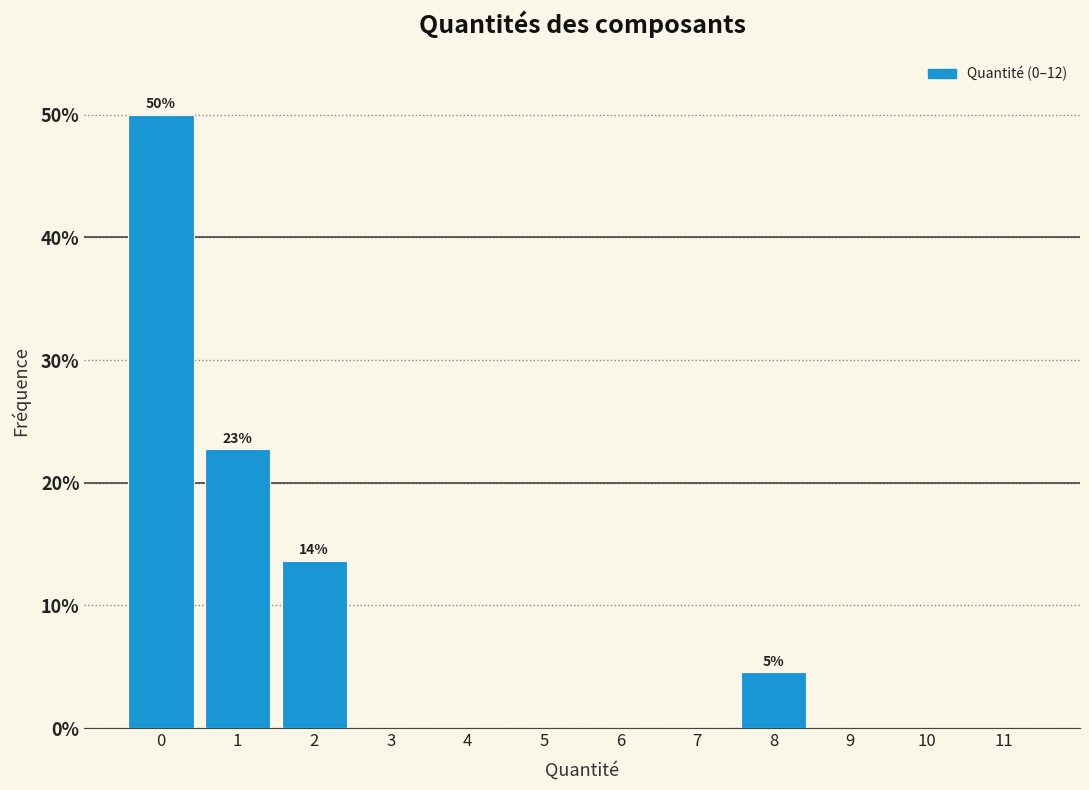

What is the sum of all values?

90.9